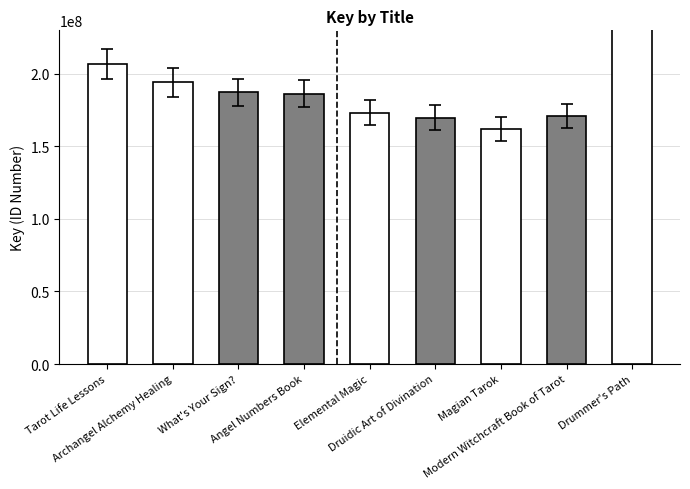

Approximately how many times larger is the value at Angel Numbers Book compared to What's Your Sign??

1.0